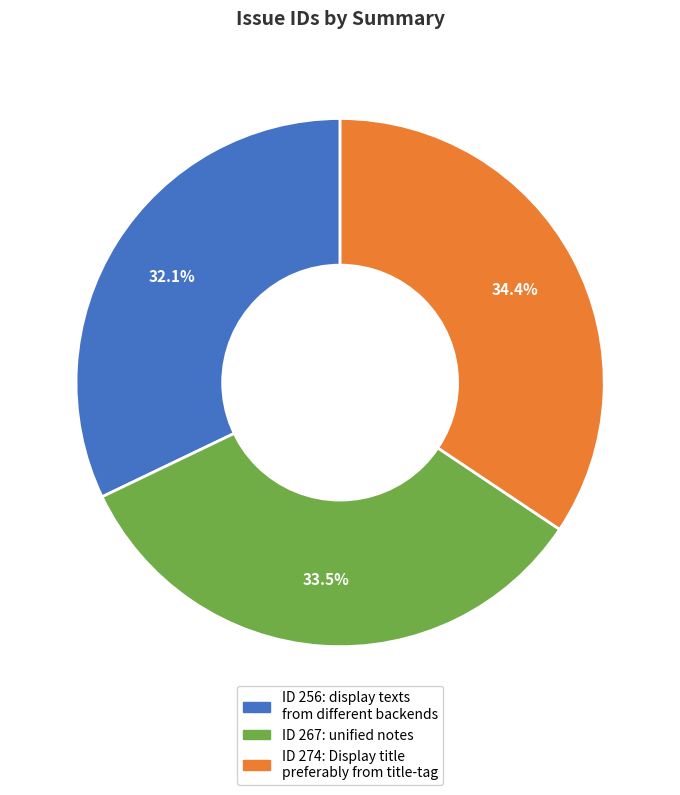

Is there any slice that represents more than half of the pie?

No